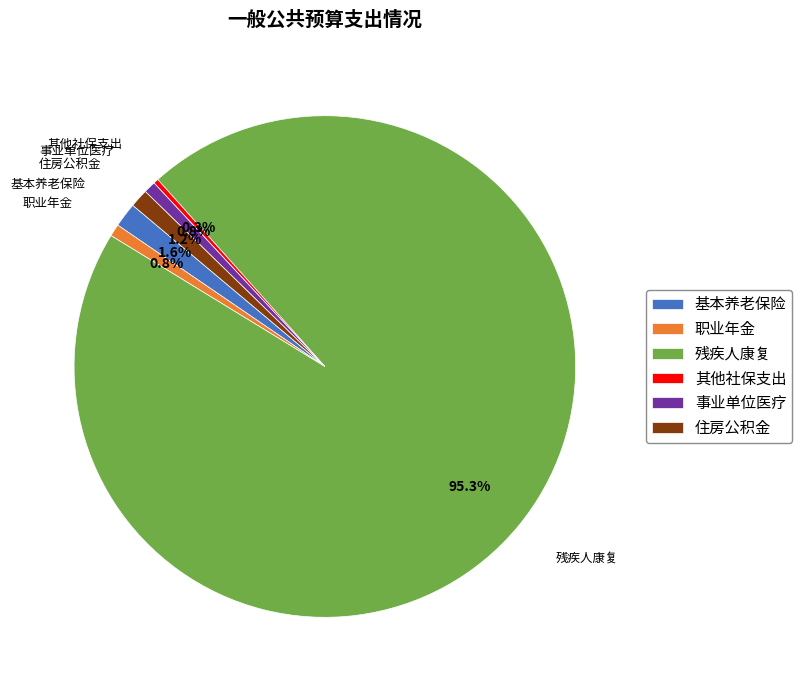

Which has a higher value, 职业年金 or 残疾人康复?

残疾人康复